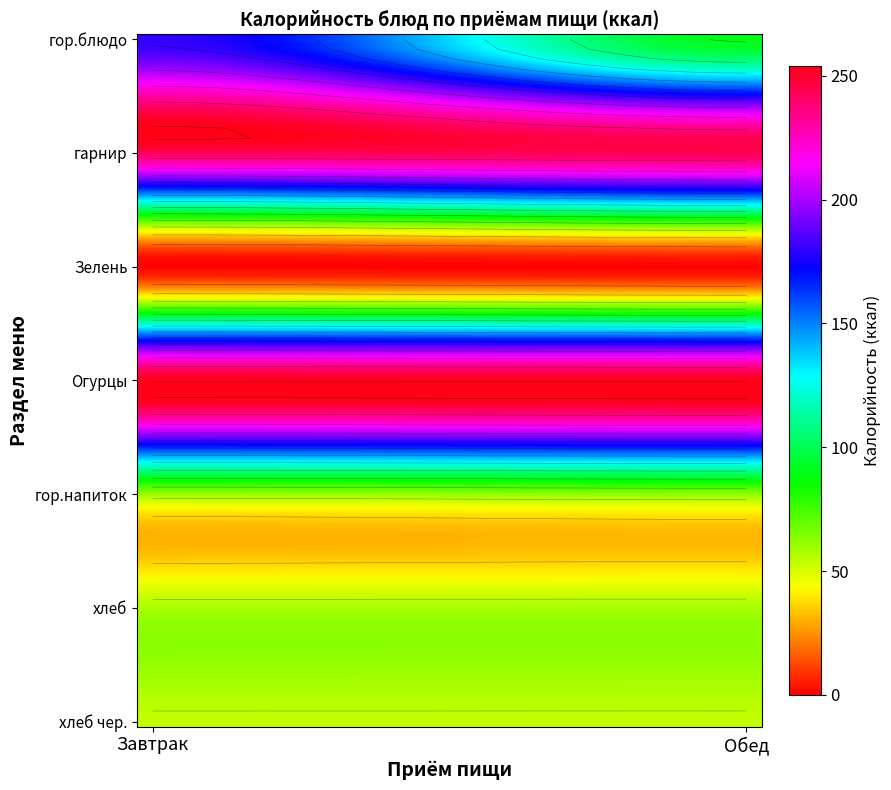

The Обед series shows 89.6 at гор.блюдо. True or false?

True